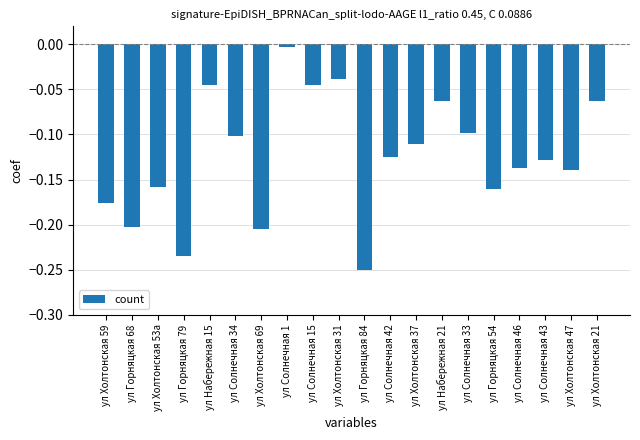

Which category has the lowest value across all series?

ул Горняцкая 84